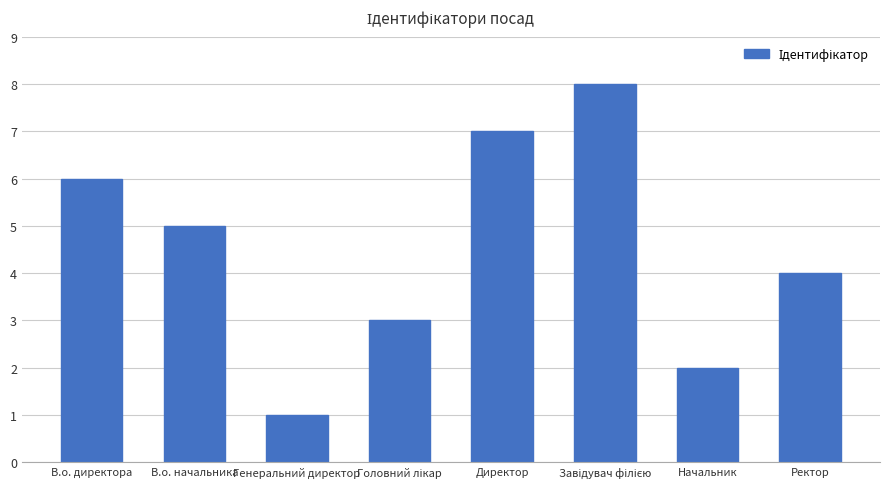

Between В.о. начальника and Начальник, which is larger?

В.о. начальника